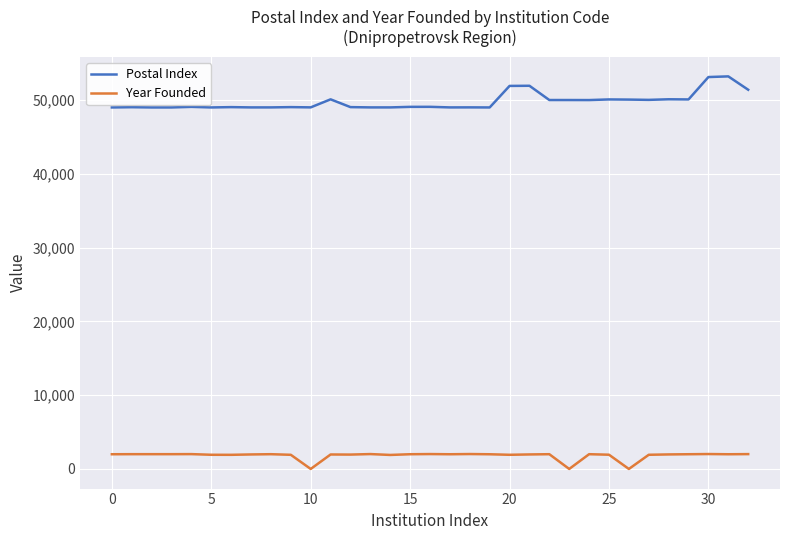

True or false: Year Founded and Postal Index intersect in this chart.

False